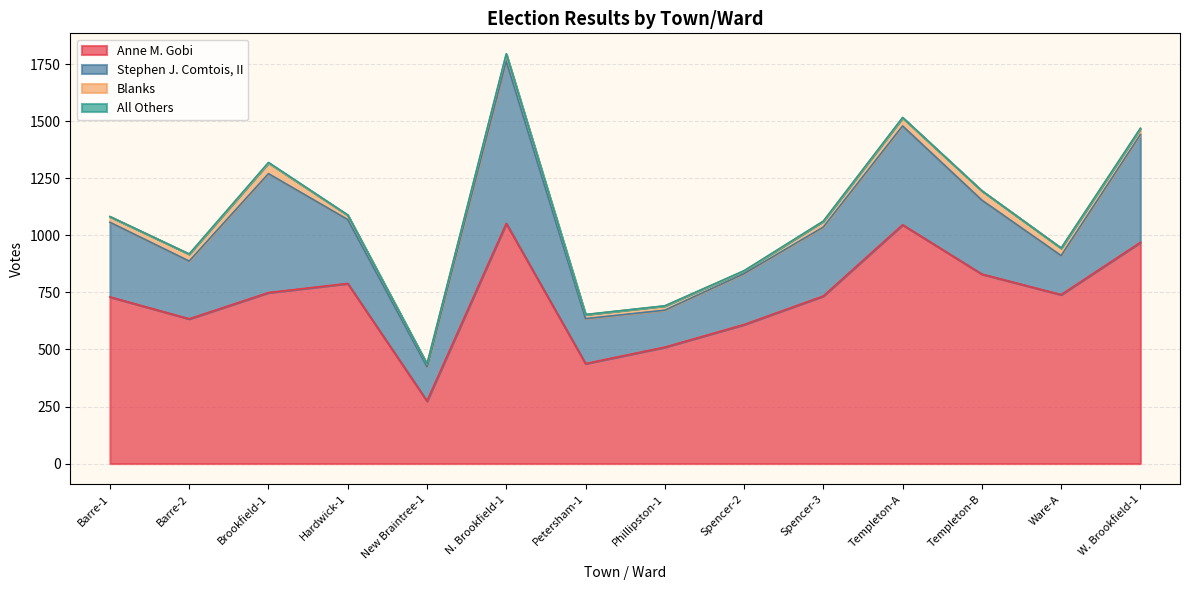

How many distinct data groups are displayed?

4